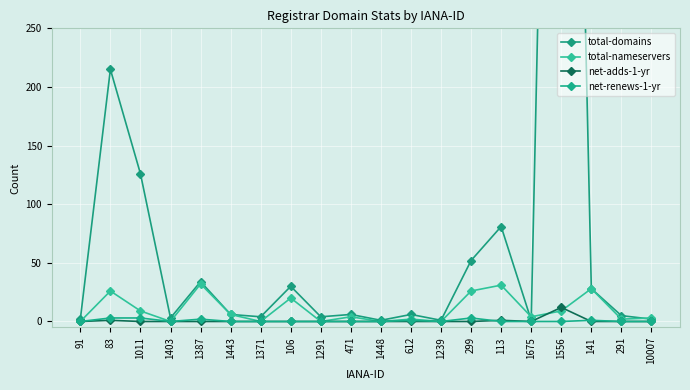

Which series has the largest total across all categories?

total-domains